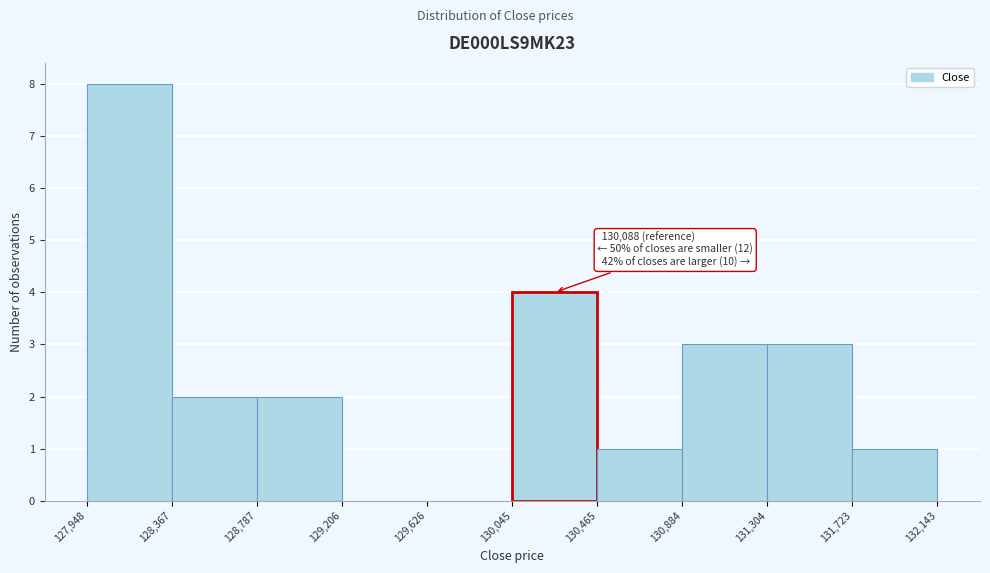

Which range on the x-axis has the tallest bar?

127,948 to 128,367